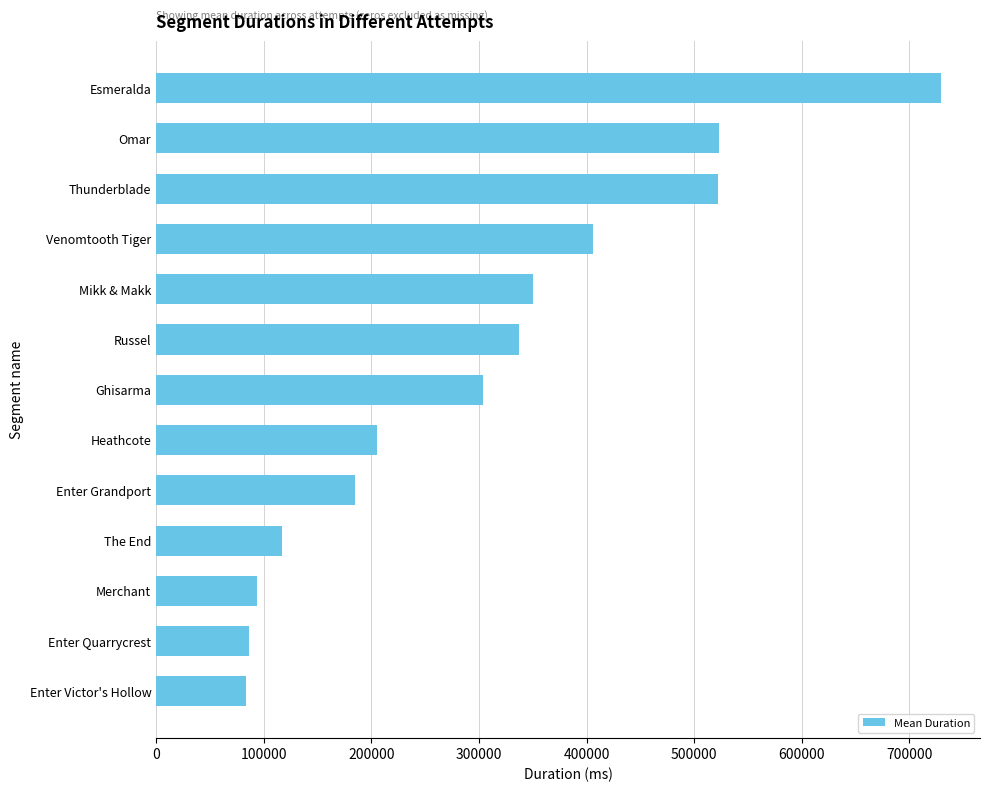

How many data points does each series have?

13